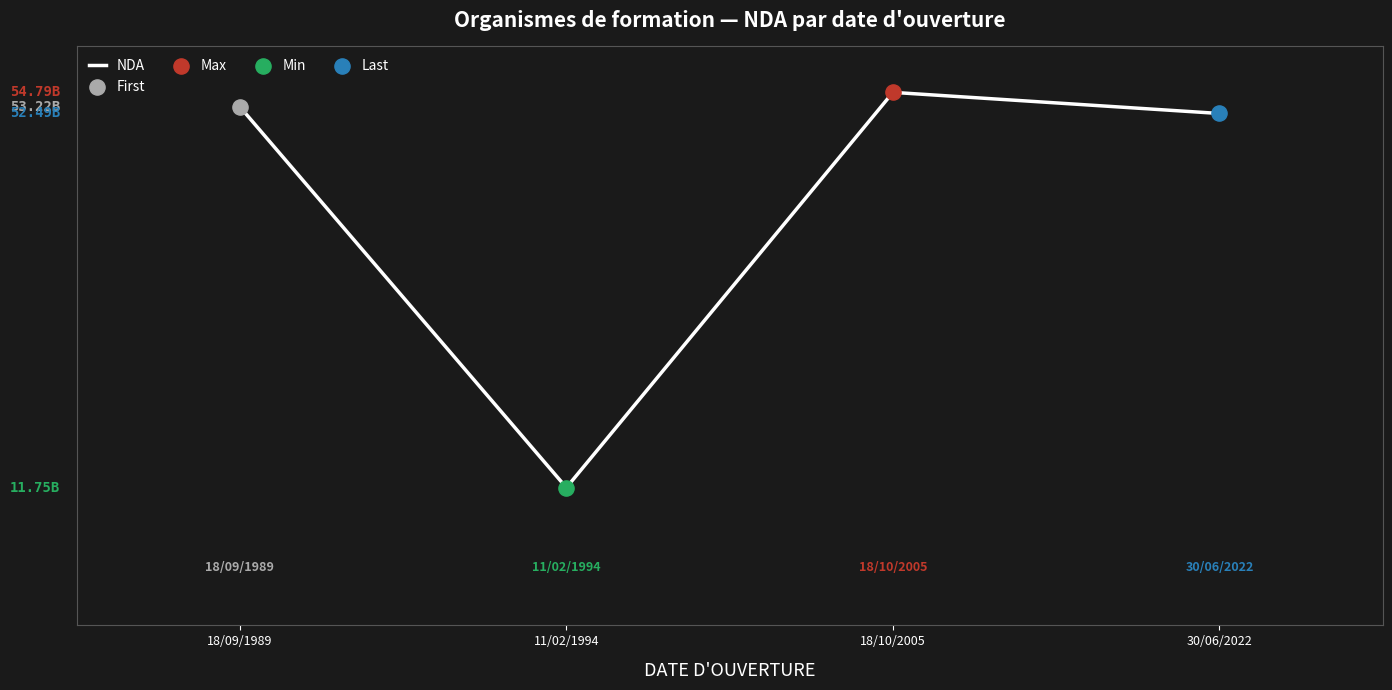

What is the change in value from 11/02/1994 to 30/06/2022?

+40740372774